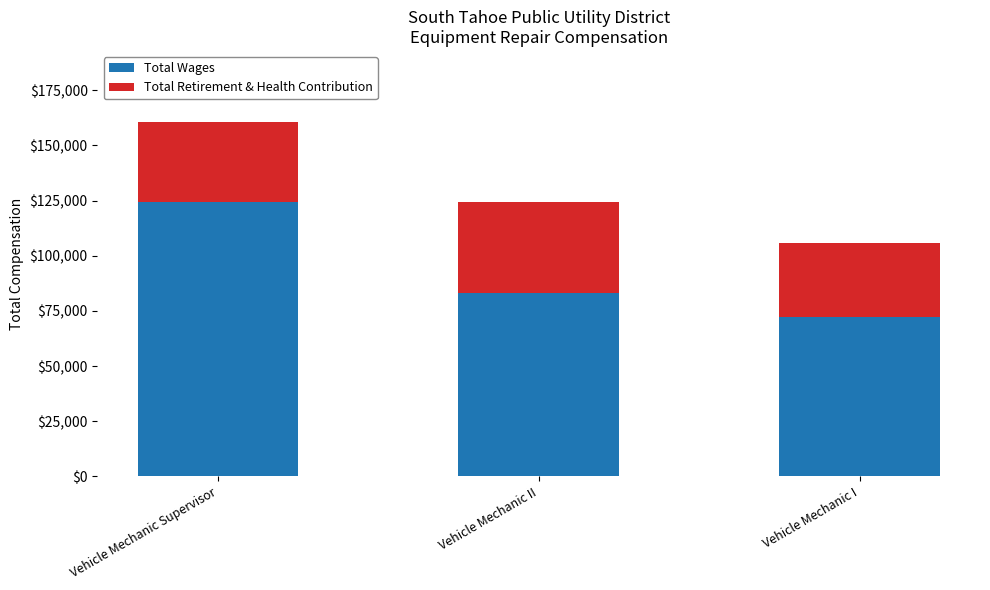

How many categories are shown in the chart?

3